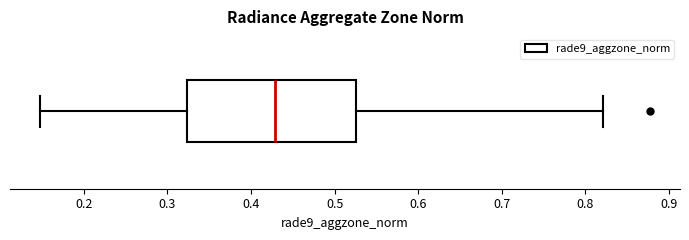

Transcribe this box plot: give where the median line is, the range the box spans, and where the two whiskers end, as read against the x-axis. The values are not printed on the chart, so give them approximately, as read against the axis.

median 0.43, box 0.32 to 0.53, whiskers 0.15 to 0.82